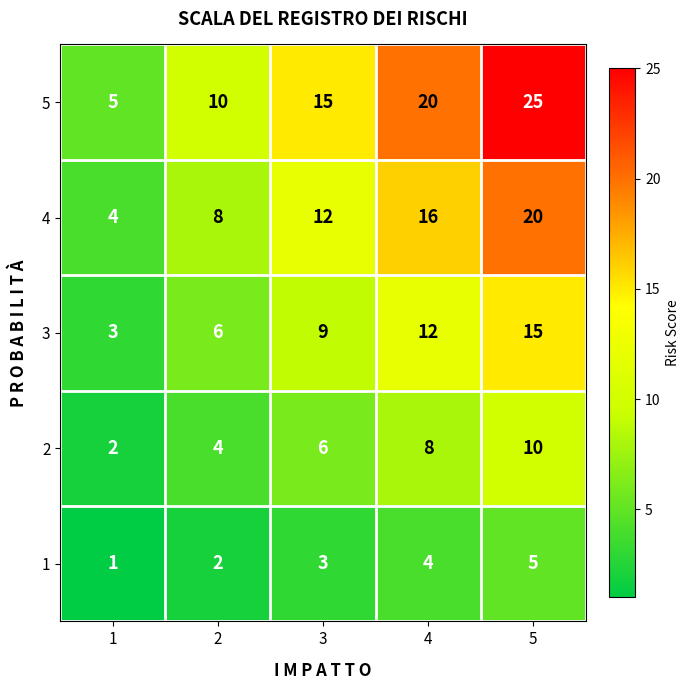

Which series changed the most between 1 and 4?

5